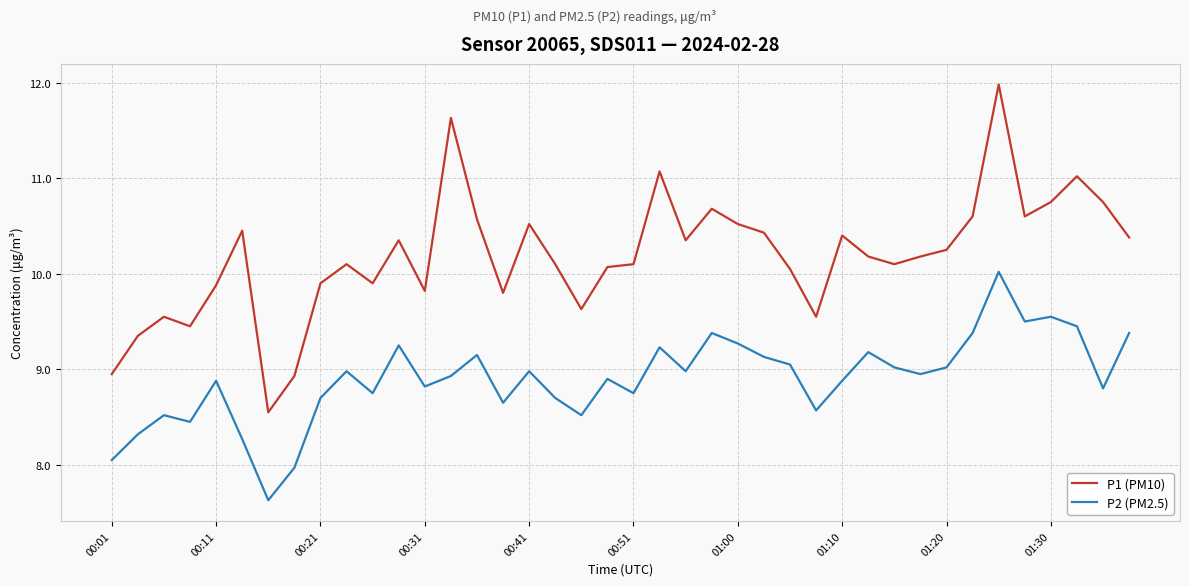

Which series has the largest total across all categories?

P1 (PM10)